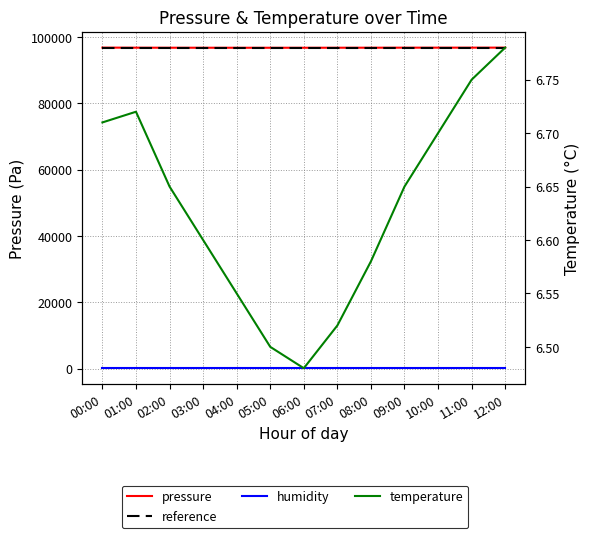

Reading left to right, transcribe all the data shown in this chart.

pressure: 96831.4	96812.2	96800.5	96795.0	96790.0	96788.0	96792.0	96798.0	96805.0	96815.0	96820.0	96825.0	96828.0
reference: 96831.4	96831.4	96831.4	96831.4	96831.4	96831.4	96831.4	96831.4	96831.4	96831.4	96831.4	96831.4	96831.4
humidity: 100.0	100.0	100.0	100.0	100.0	100.0	100.0	100.0	100.0	100.0	100.0	100.0	100.0
temperature: 6.7	6.7	6.7	6.6	6.5	6.5	6.5	6.5	6.6	6.7	6.7	6.8	6.8